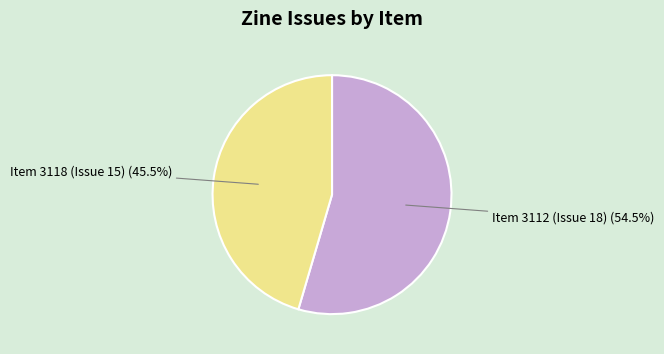

Rank the categories by value from highest to lowest.

Item 3112 (Issue 18), Item 3118 (Issue 15)